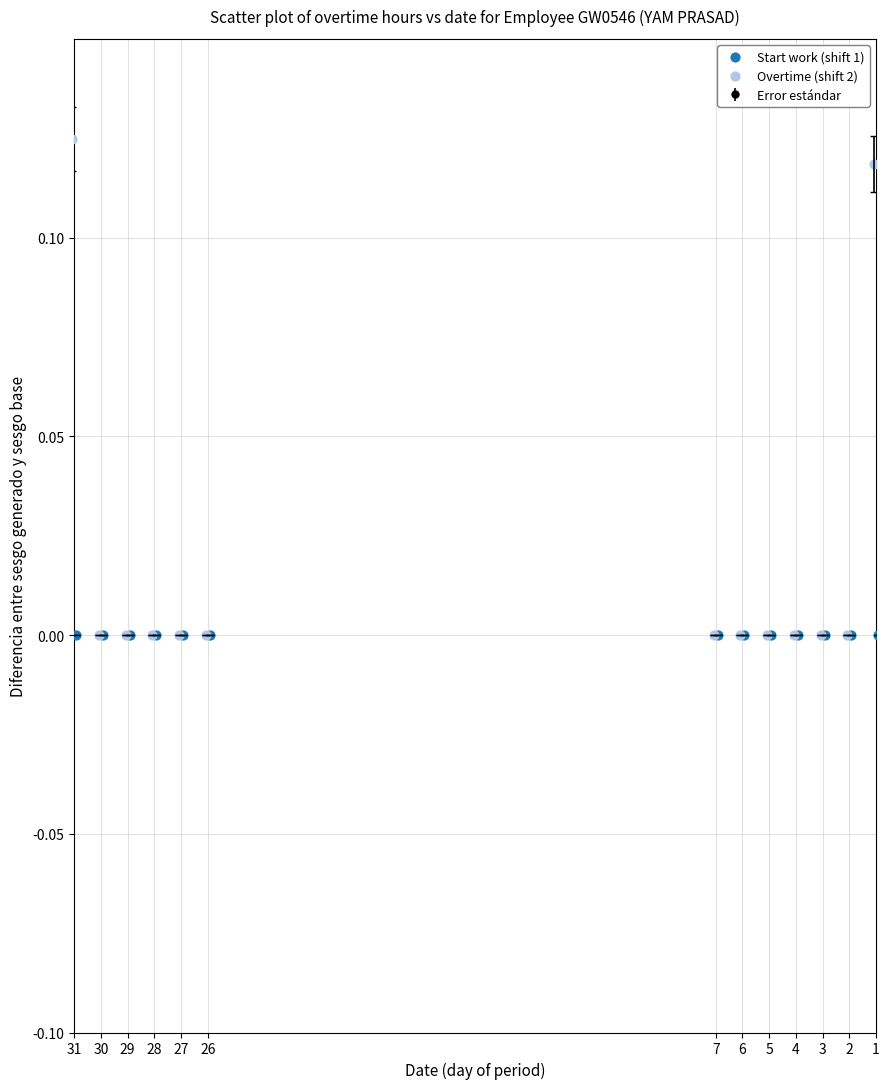

Which series contains the highest Y value?

Overtime (shift 2)